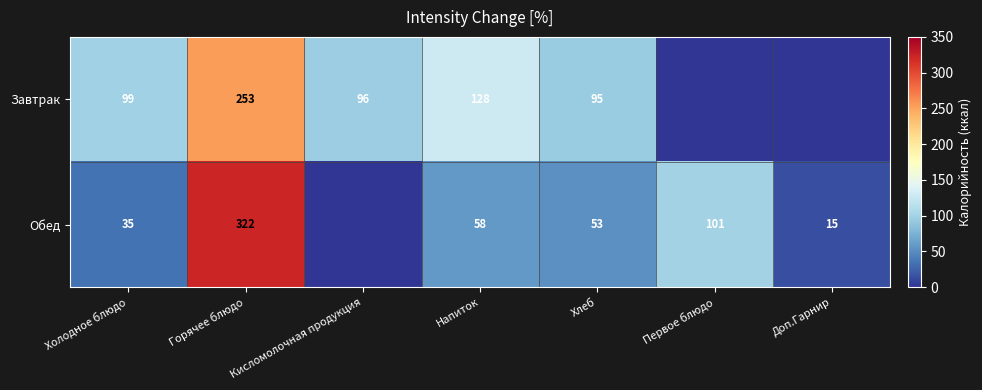

What is the difference between the highest and lowest values at Хлеб?

42